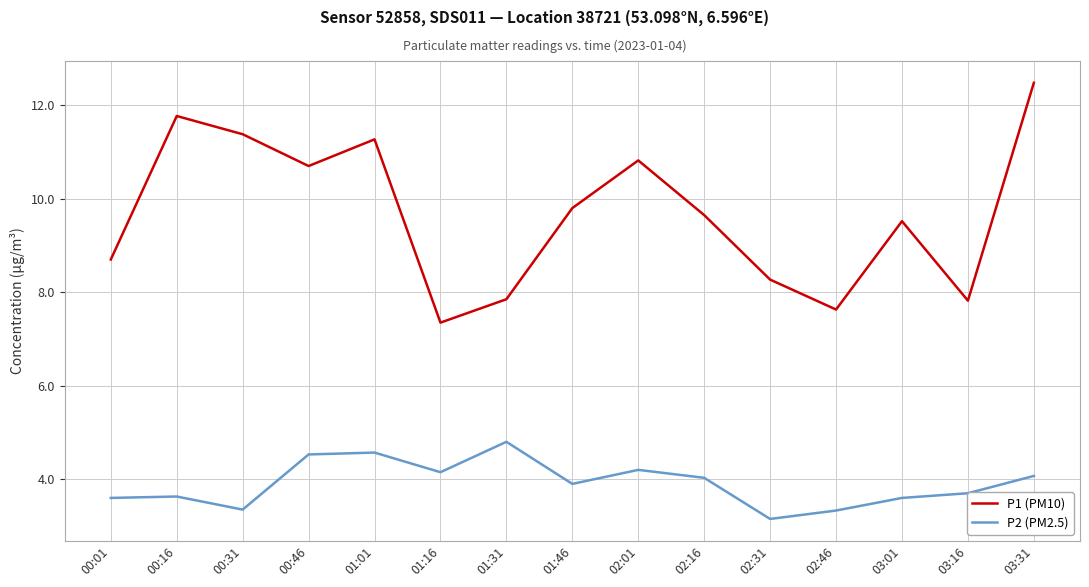

What is the average value of the P1 (PM10) series?

9.7